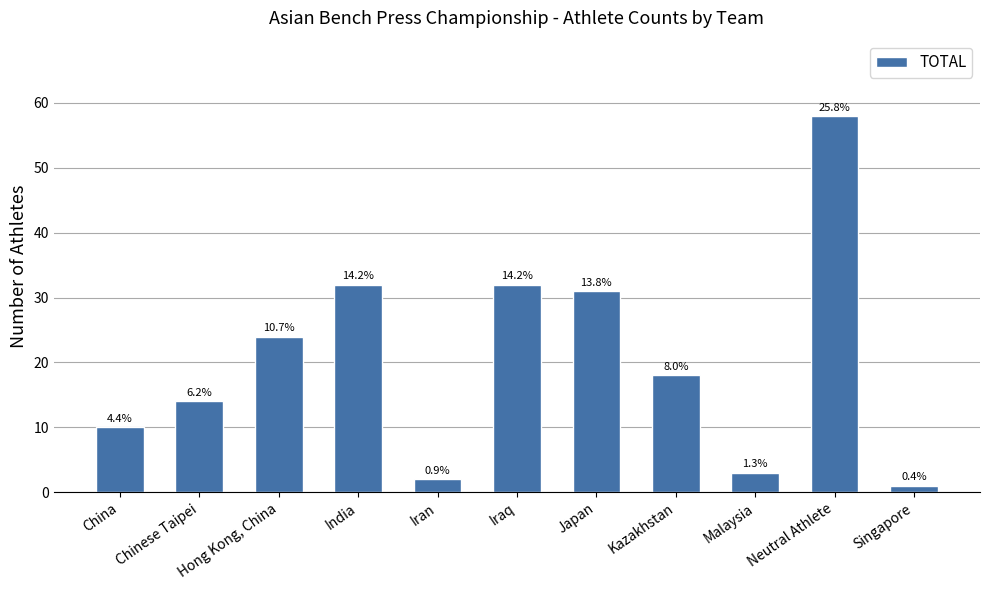

Is it true that the value at Malaysia is 4?

False